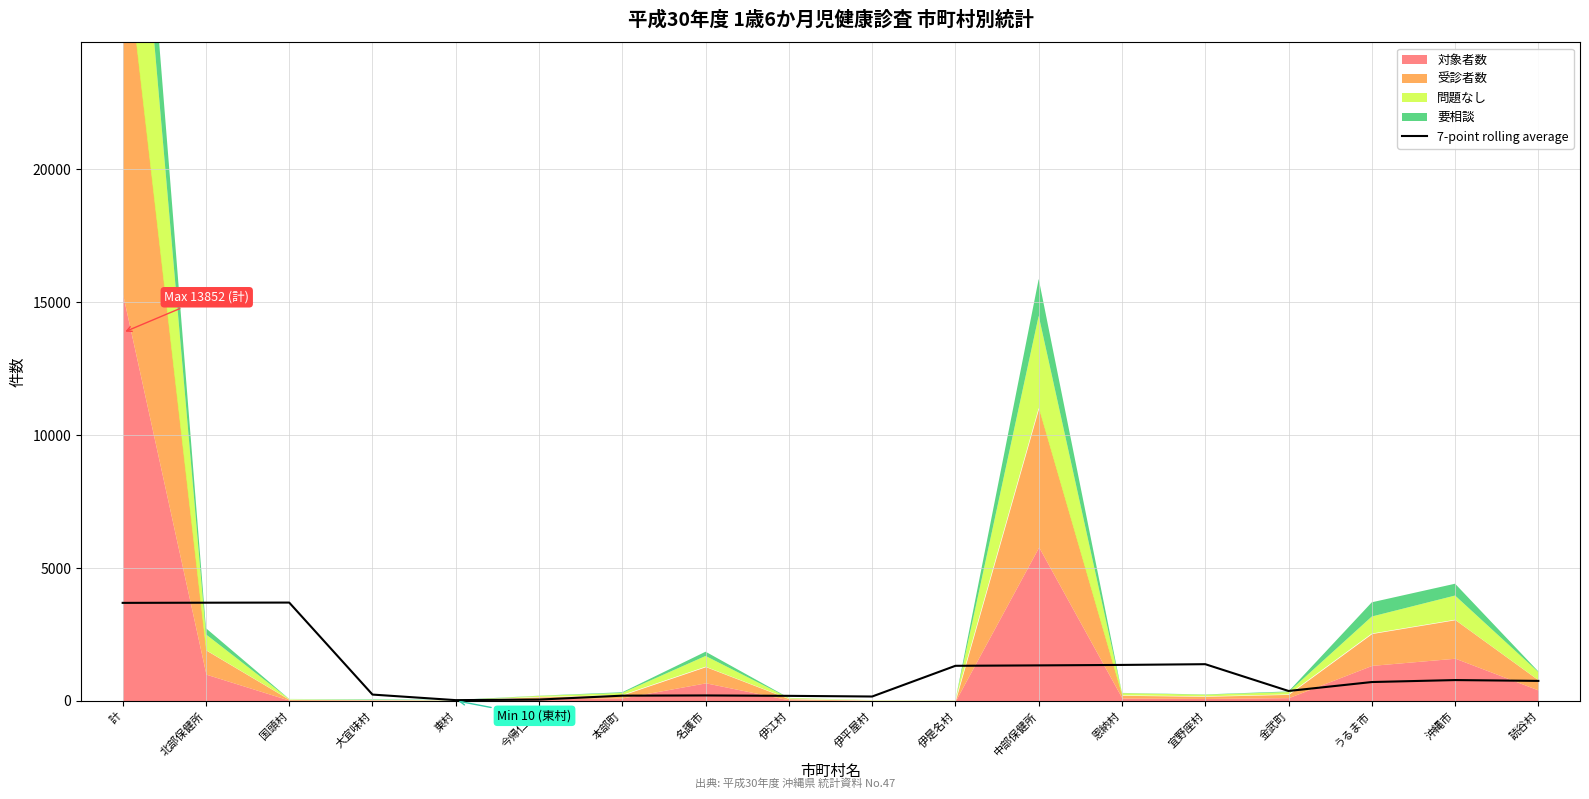

What is the change in value from 伊平屋村 to 宜野座村?

+1215.8